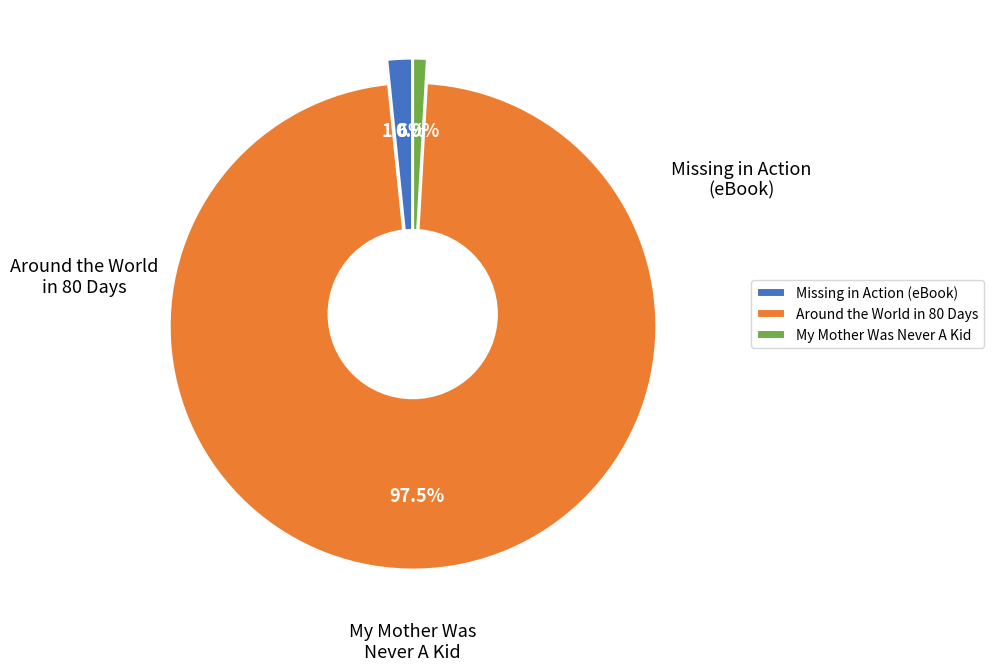

Which slice is the largest?

Around the World in 80 Days